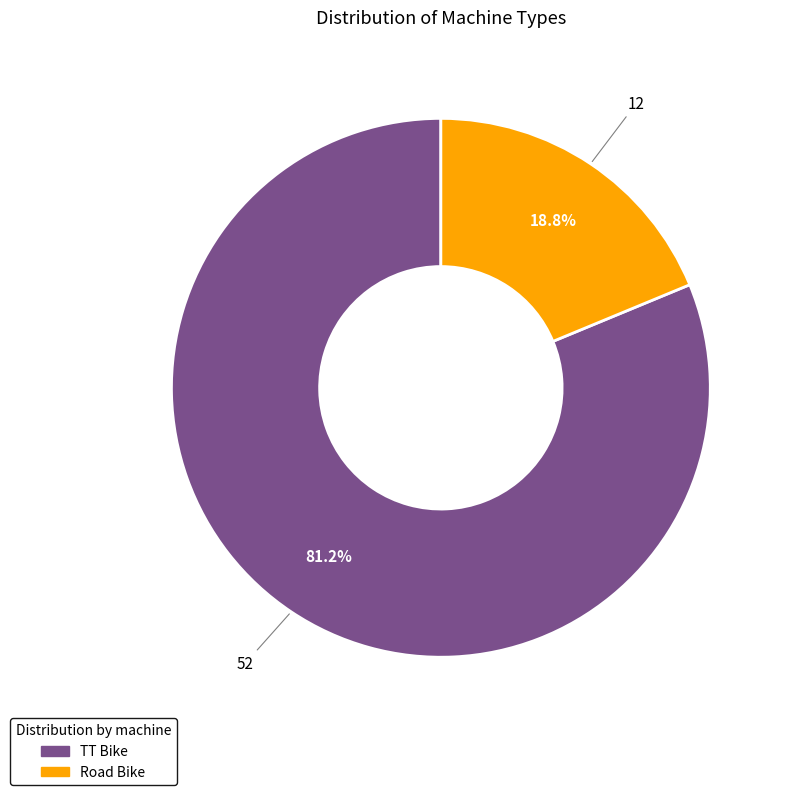

What is the total percentage of Road Bike and TT Bike?

100.0%